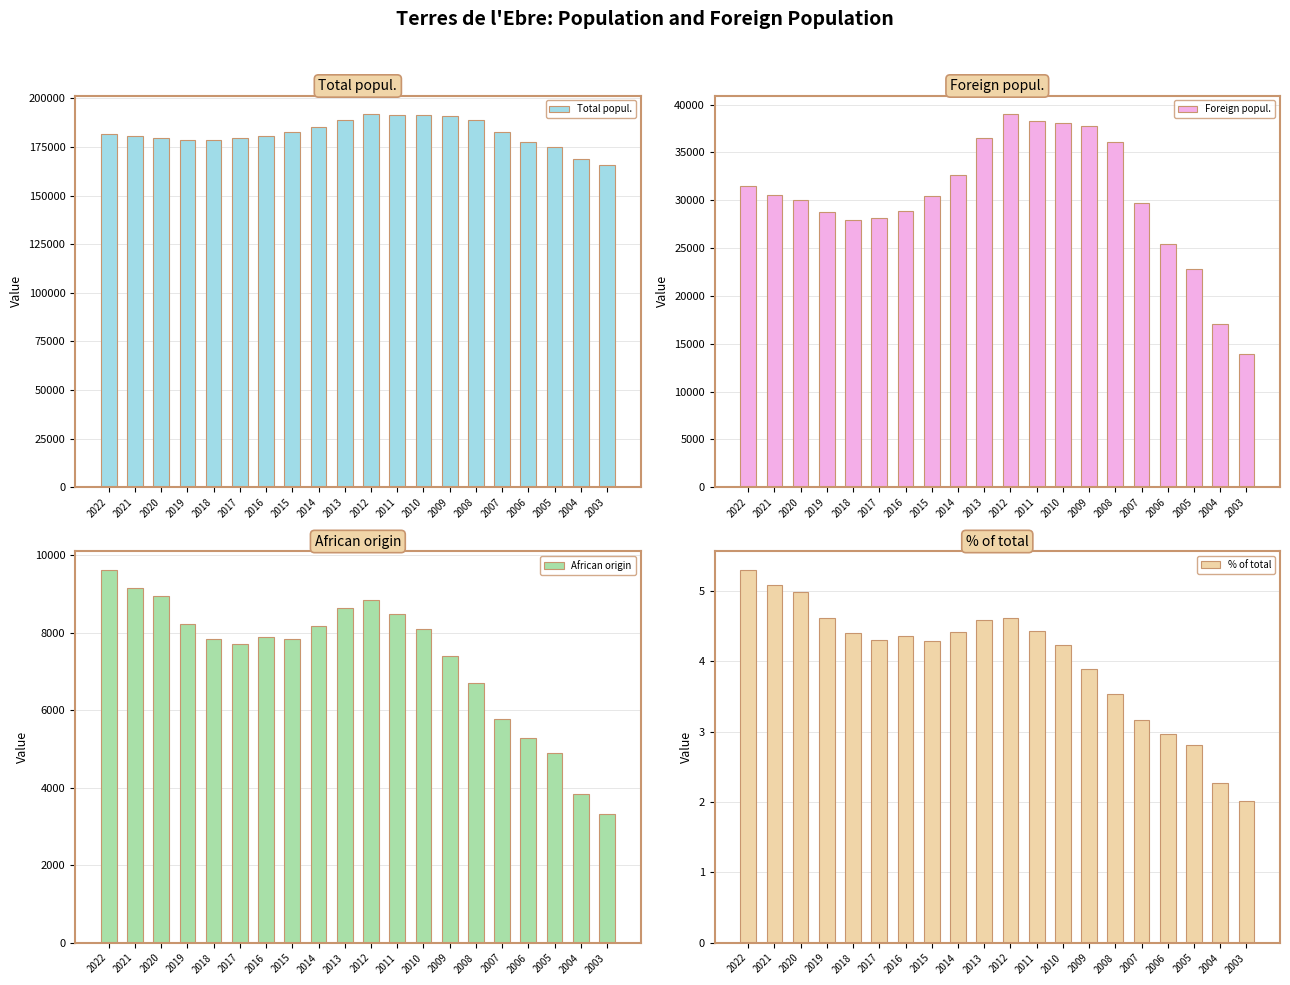

How many values in the % of total series exceed 4?

13